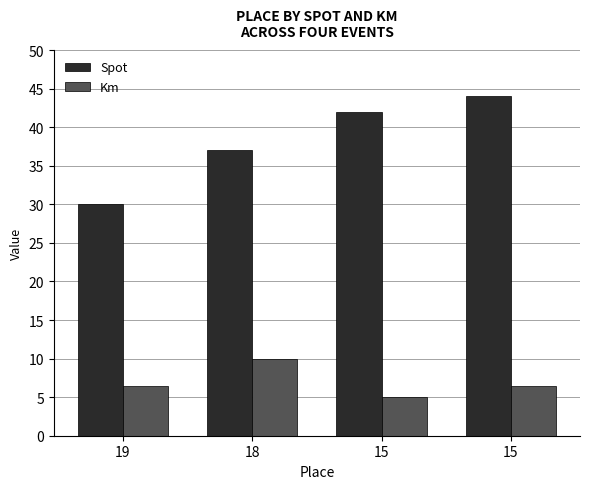

How many bars are there in each group?

2